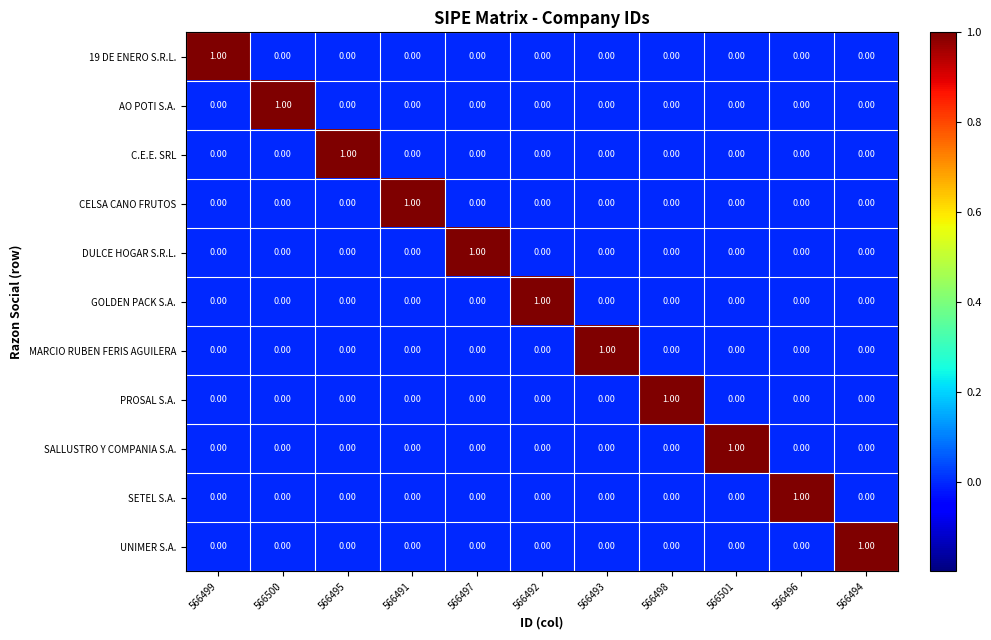

Is the value of GOLDEN PACK S.A. at 566501 greater than the value of UNIMER S.A. at 566494?

No